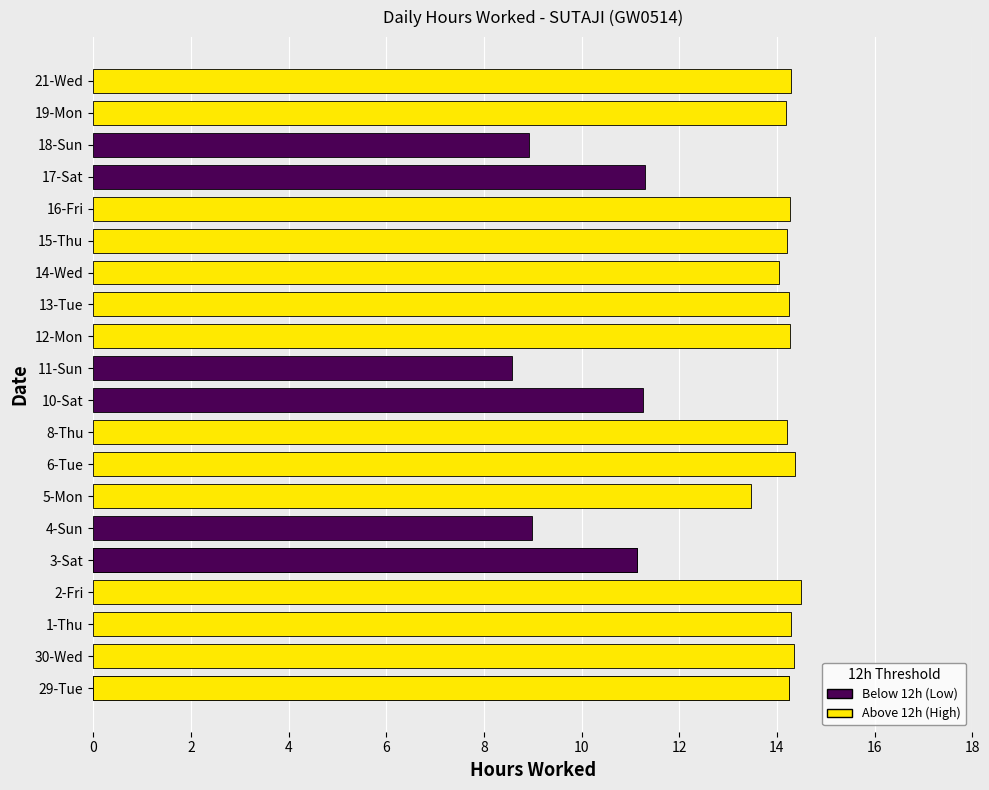

What is the ratio of the value at 2-Fri to the value at 19-Mon?

1.0